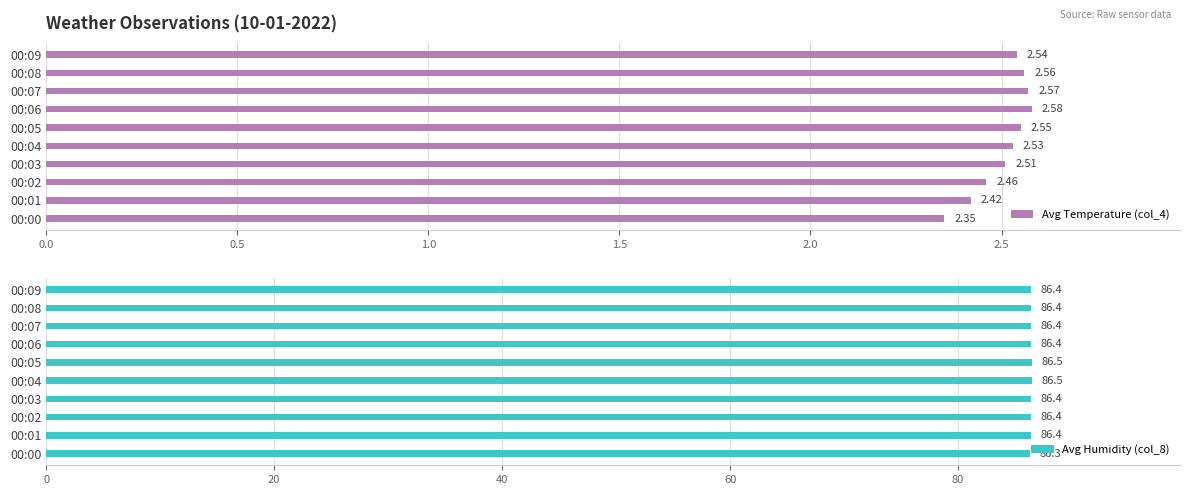

At how many categories does at least one series exceed 18?

10